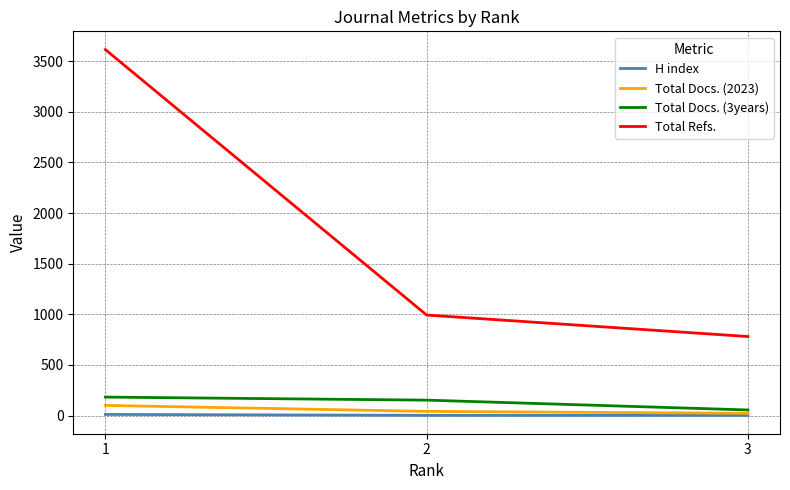

Is it true that Total Refs. equals 2418 at 1?

False